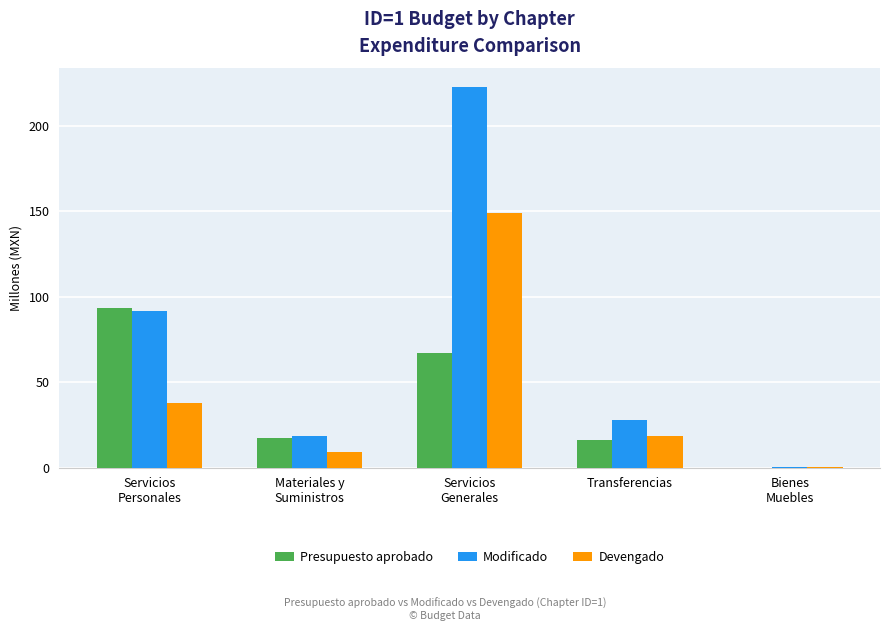

What is the sum of all Modificado values?

361.0